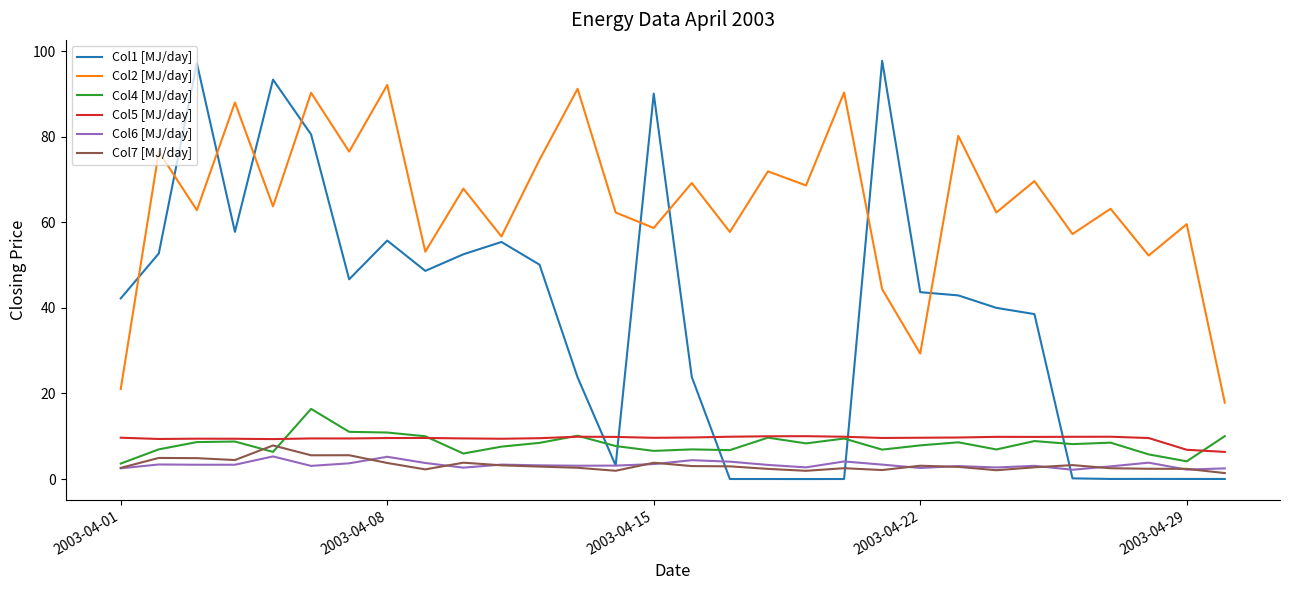

What is the minimum value for Col6 [MJ/day]?

2.2